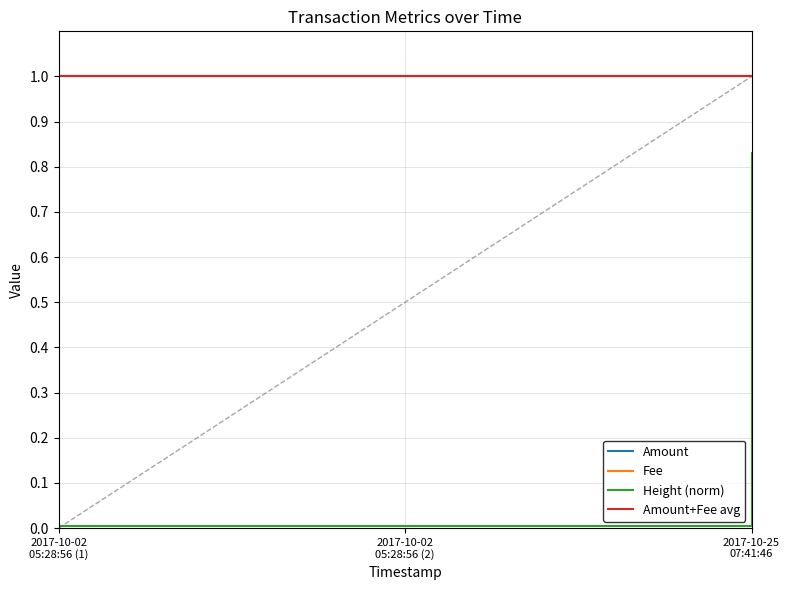

Is this an area chart (filled region under the line)?

No